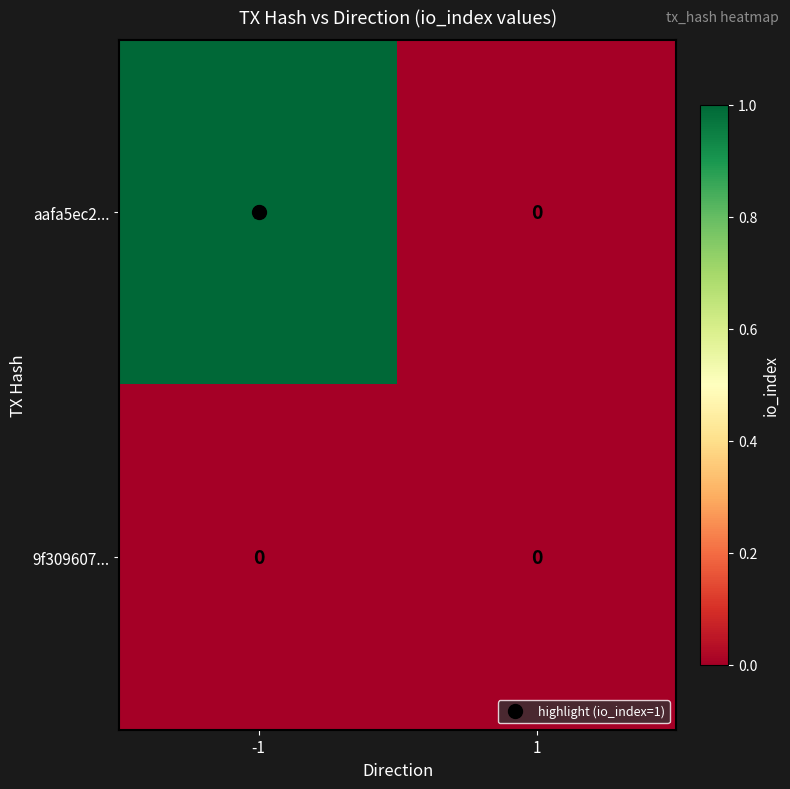

List the labels in order of aafa5ec2... value, largest first.

-1, 1